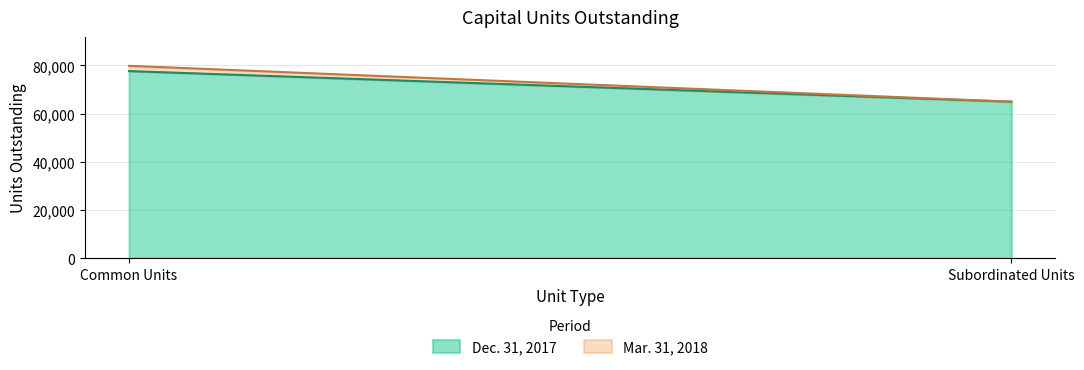

Where is Mar. 31, 2018 nearest to the value 72391?

Common Units